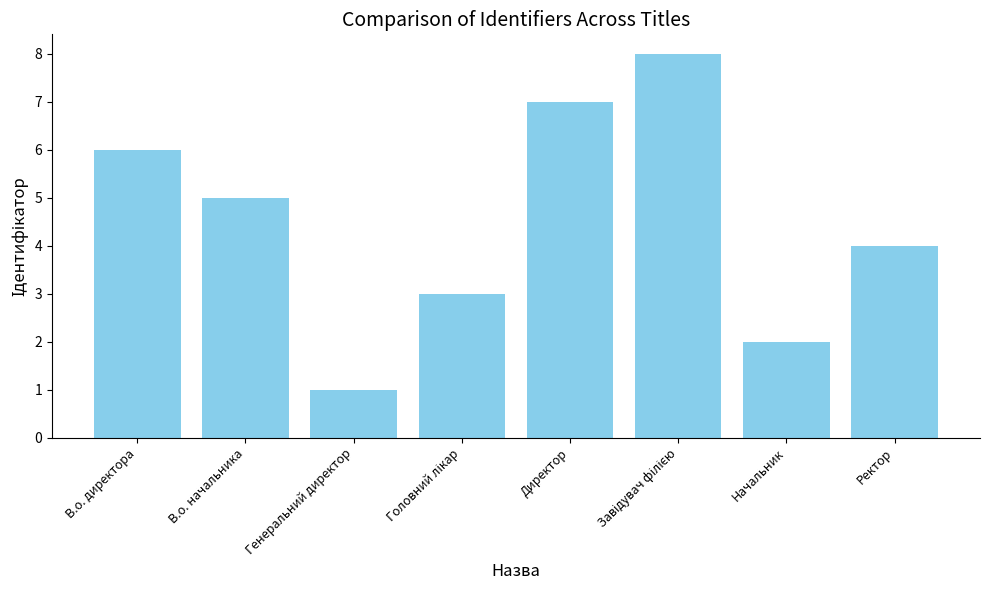

What is the change in value from В.о. директора to Генеральний директор?

-5